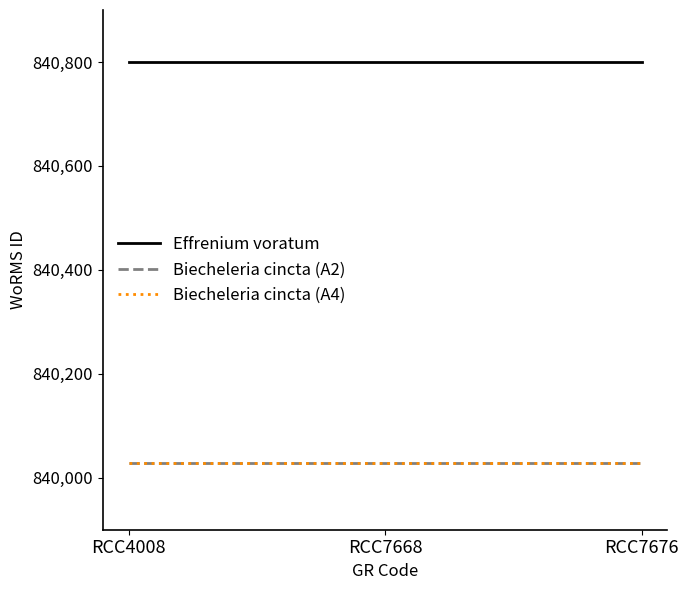

At how many categories does at least one series exceed 840605?

3